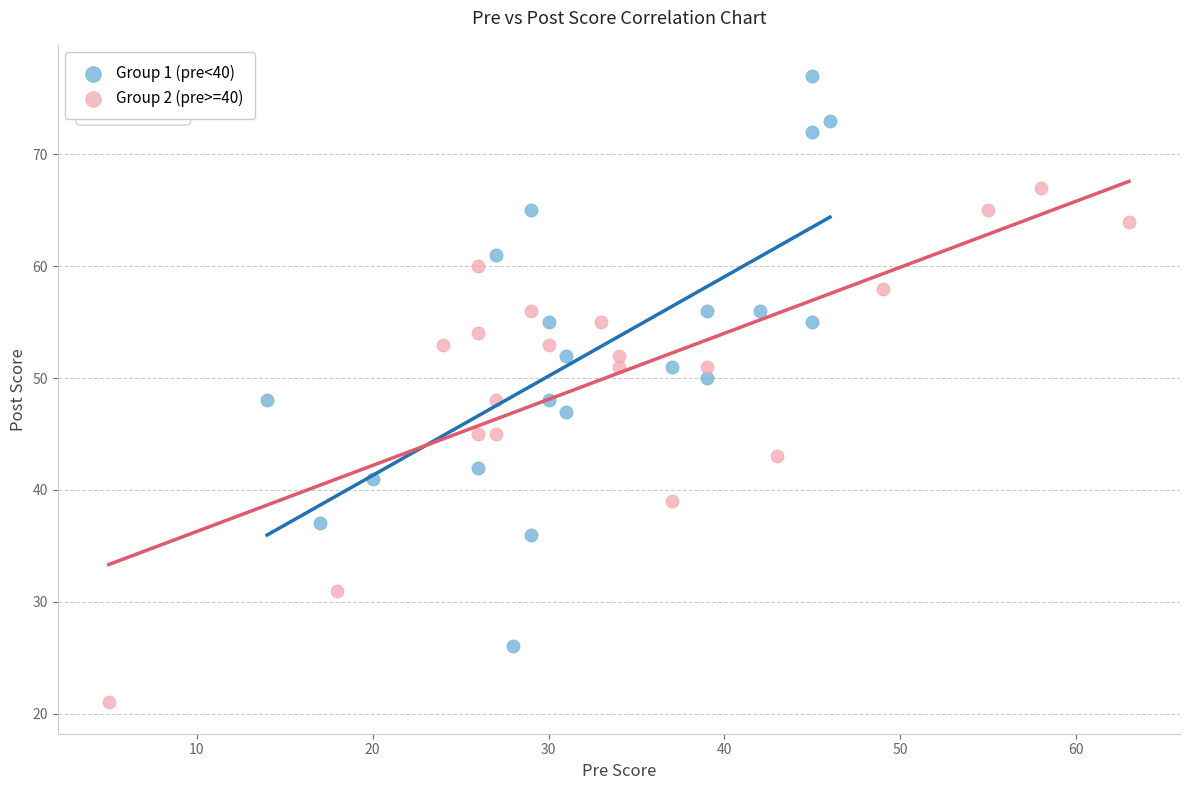

Which series reaches the maximum Y coordinate?

Group 1 (pre<40)